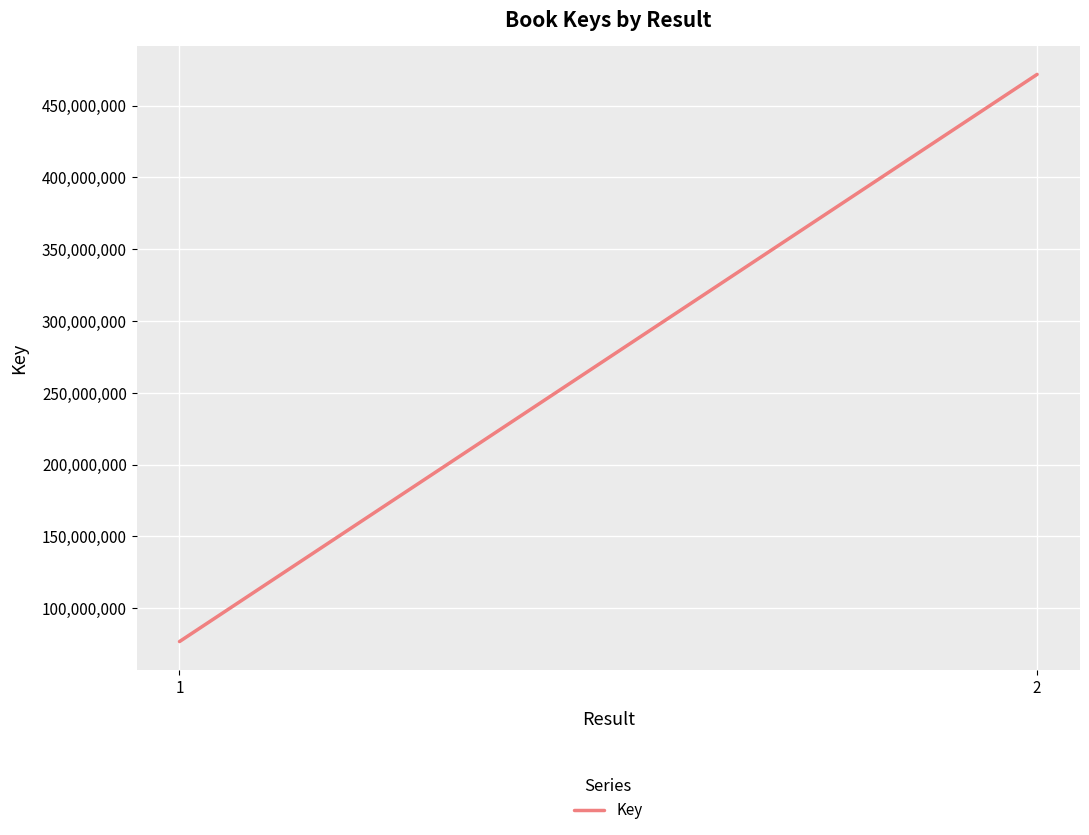

What is the difference between the values at 1 and 2?

394936638